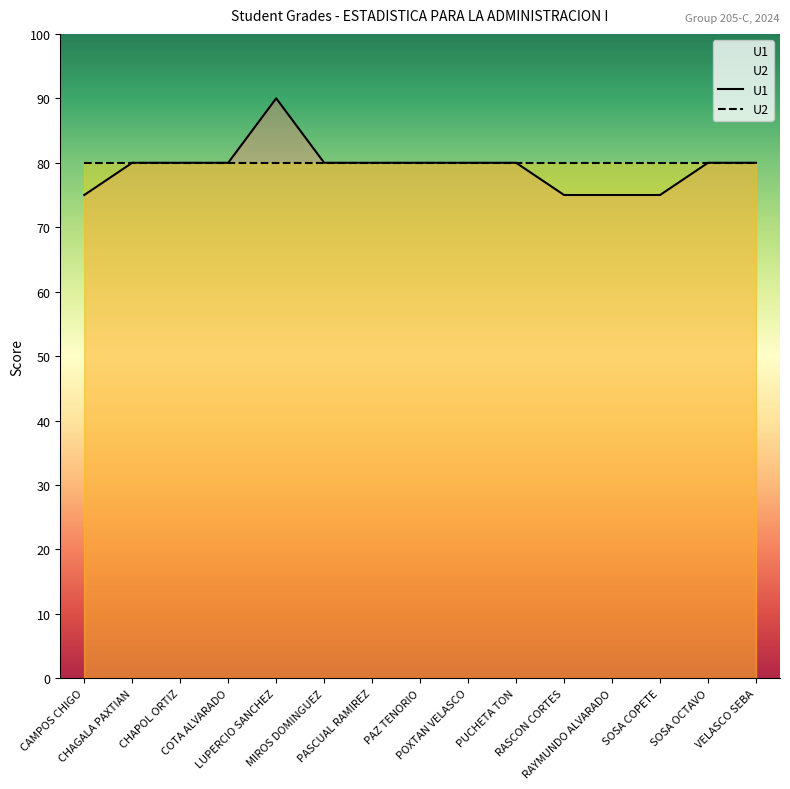

What is the average value of the U1 series?

79